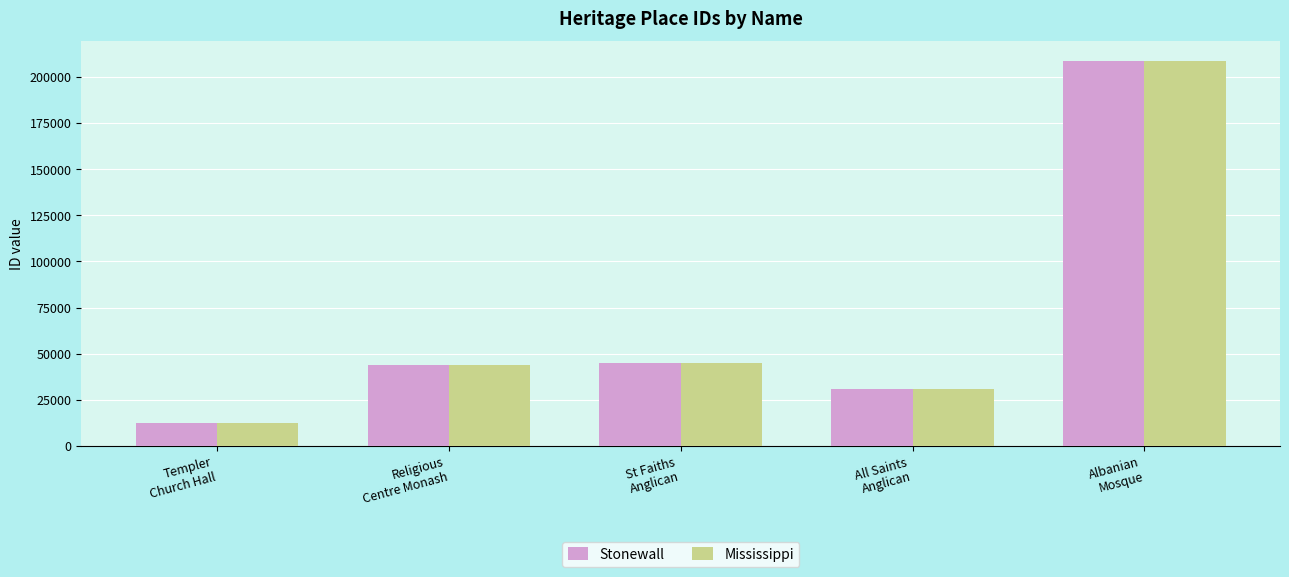

What is the highest value of the Mississippi series?

208862